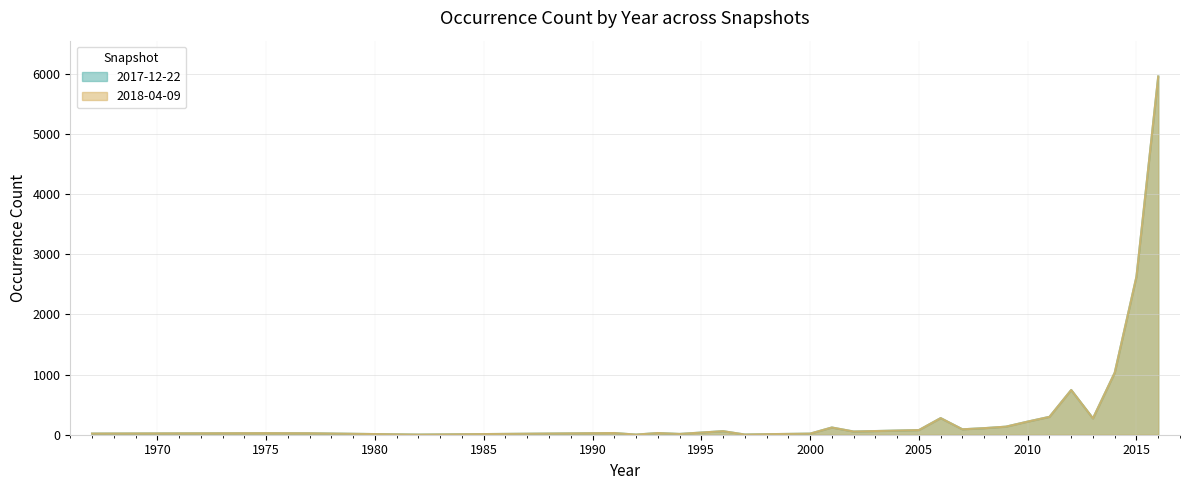

What are all the series names shown in the legend?

2017-12-22, 2018-04-09